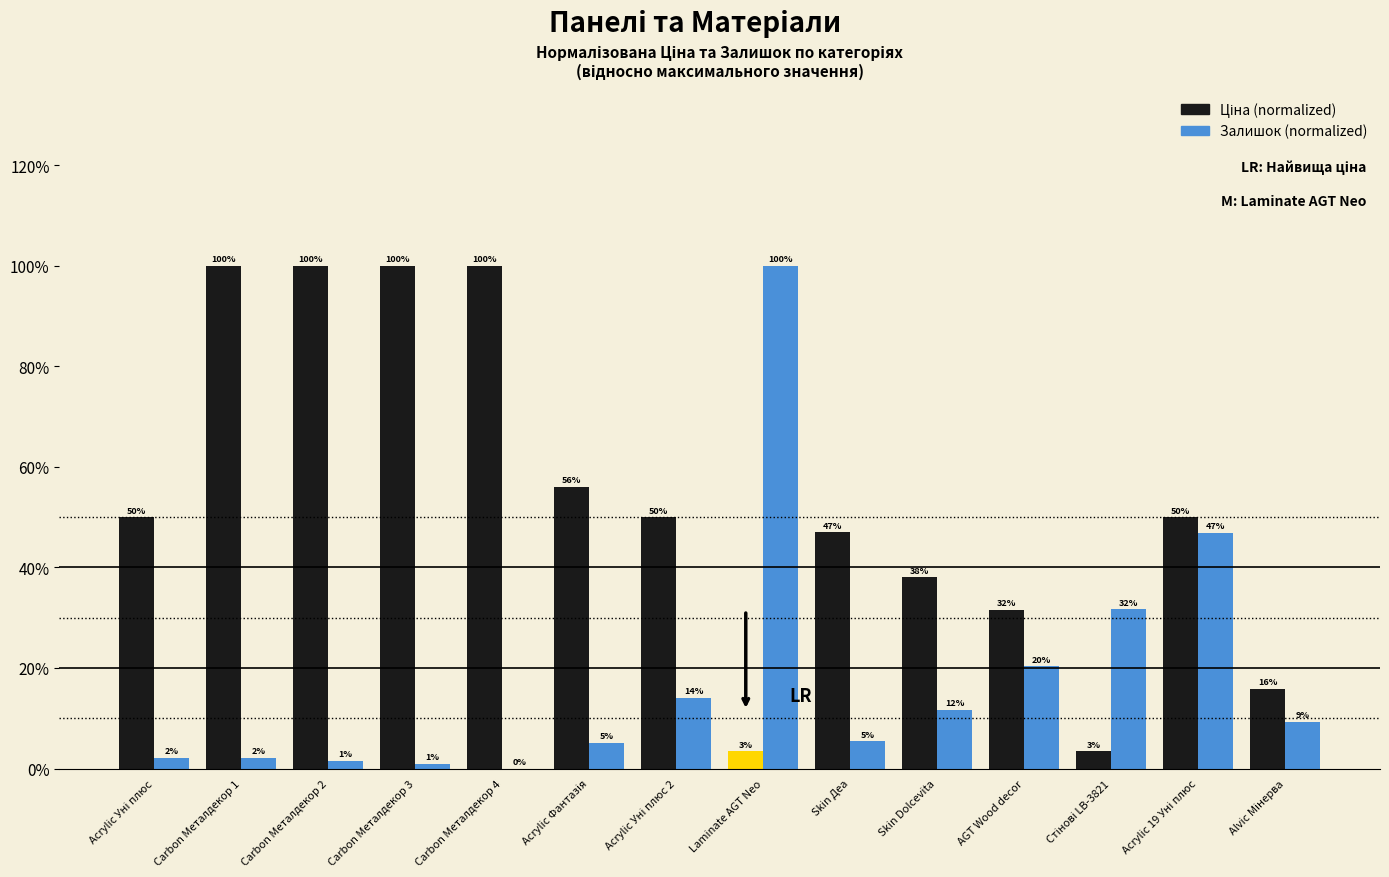

Are the bars grouped side by side (vs. stacked)?

Yes